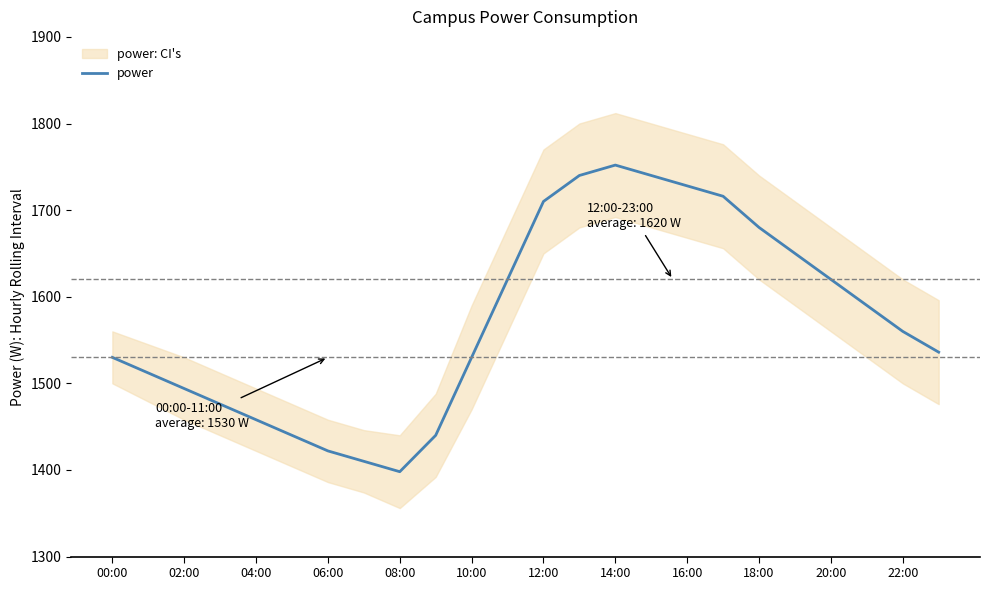

What is the maximum value for power?

1752